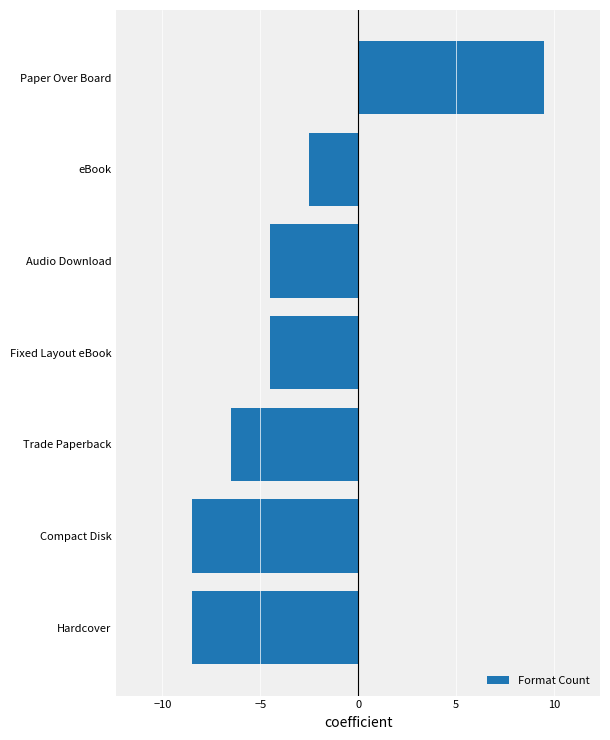

How many categories are shown in the chart?

7